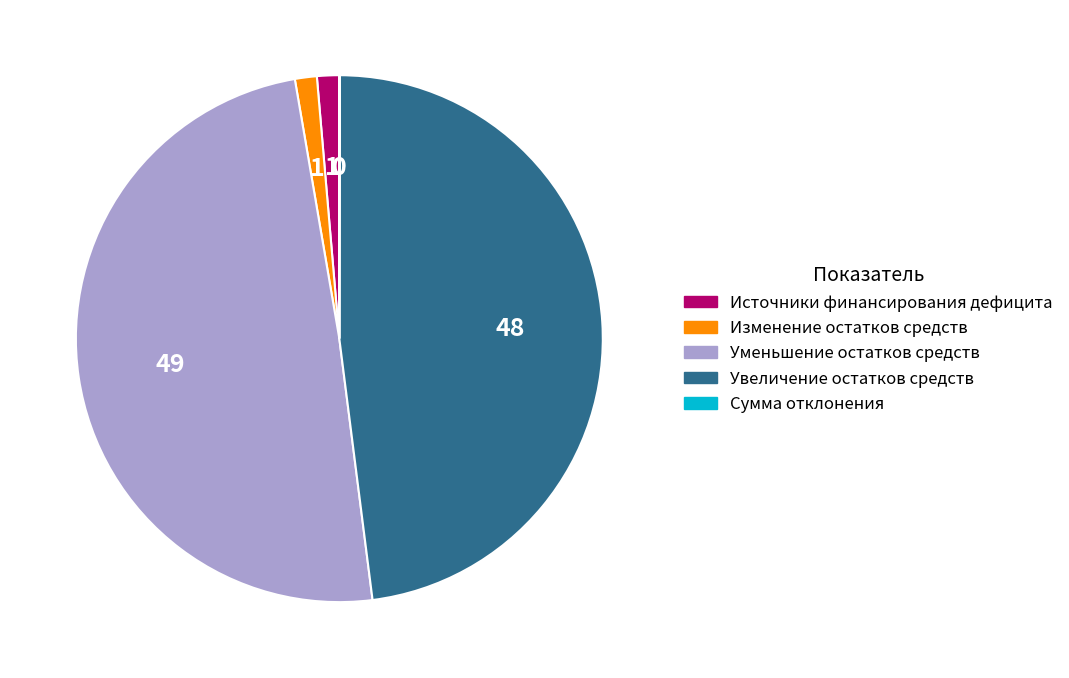

Between Уменьшение остатков средств and Источники финансирования дефицита, which is larger?

Уменьшение остатков средств